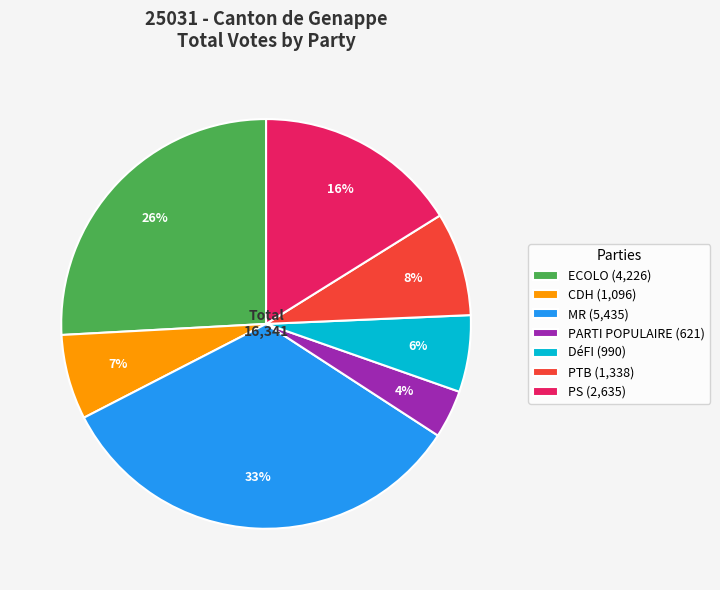

Which has a higher value, PS or PARTI POPULAIRE?

PS